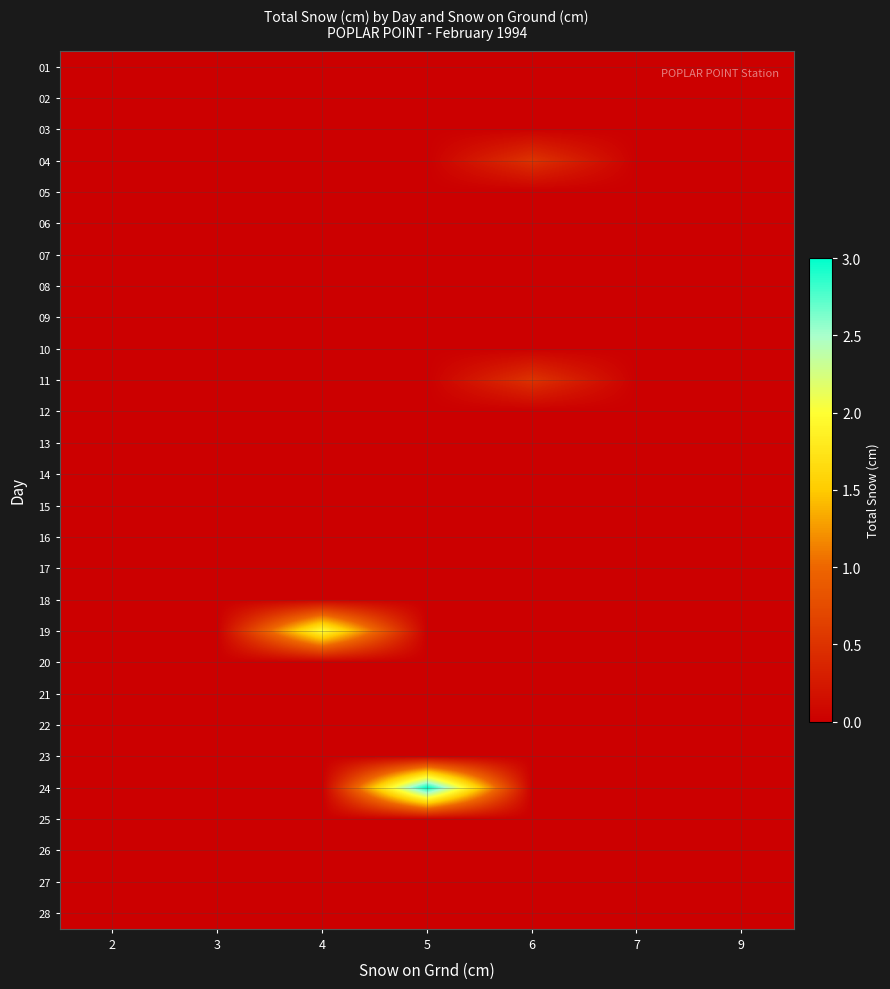

How many distinct data groups are displayed?

28